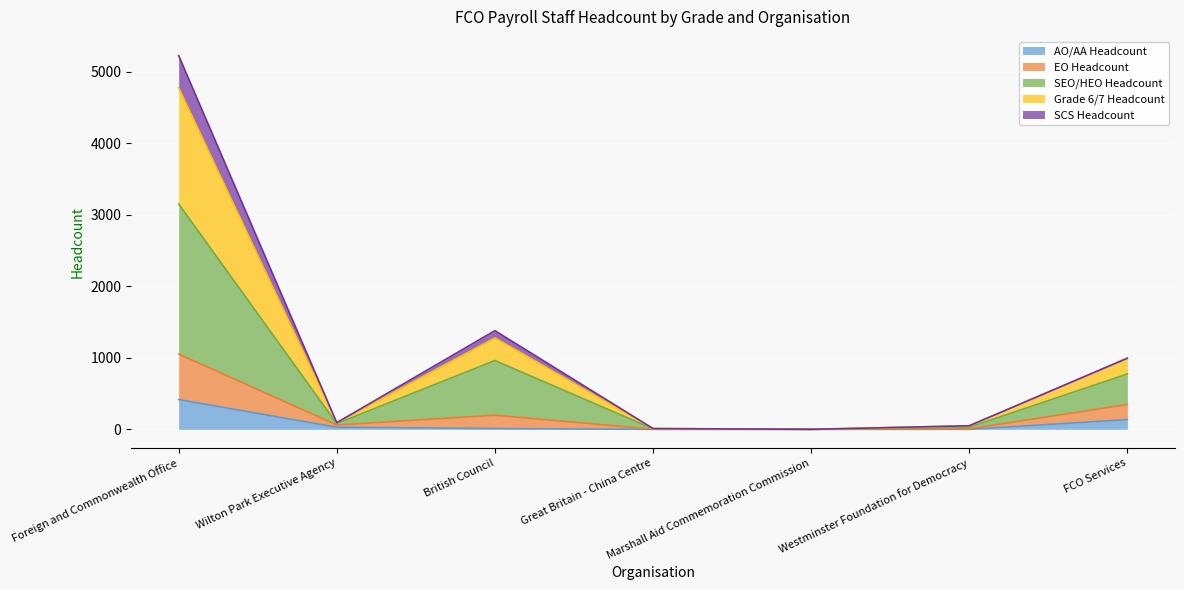

True or false: Grade 6/7 Headcount and AO/AA Headcount cross at least once.

False